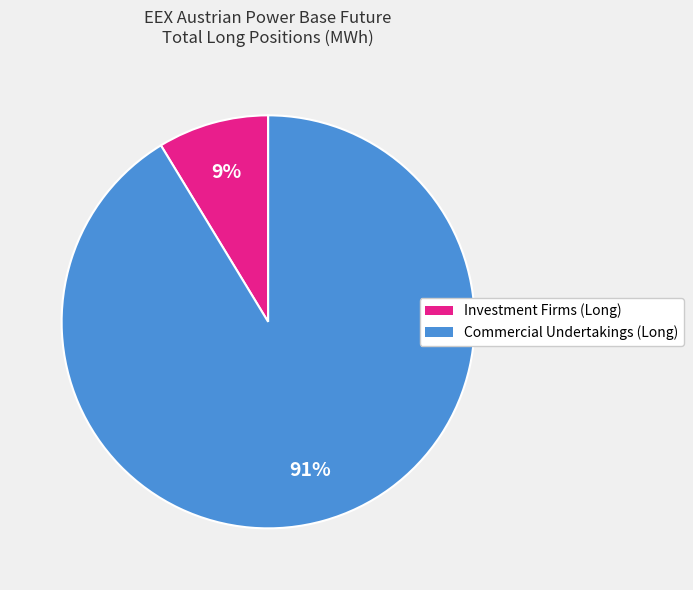

How many slices are in this pie chart?

2